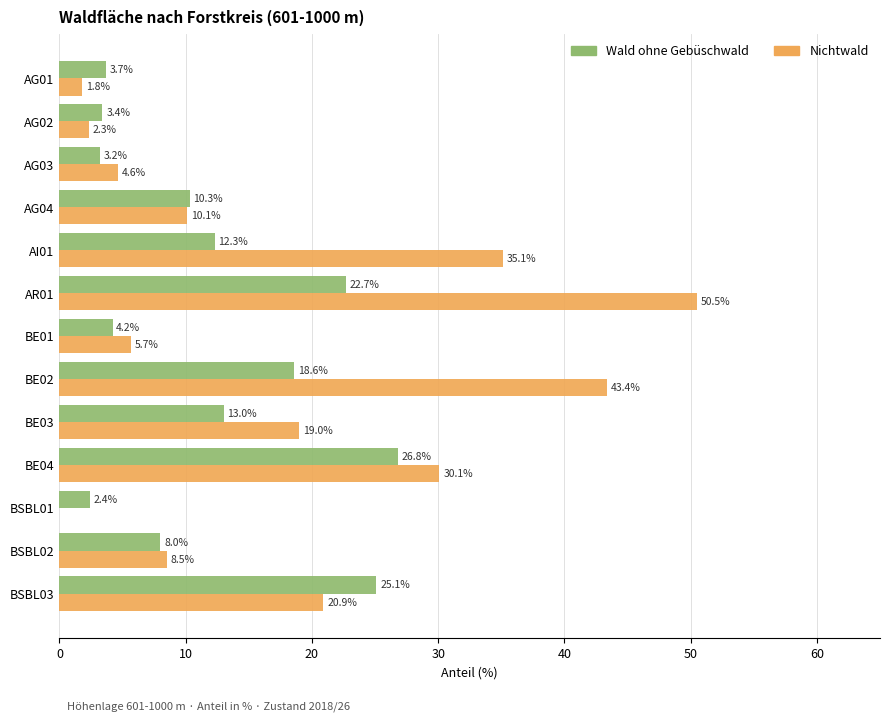

What is the sum of all Nichtwald values?

232.0